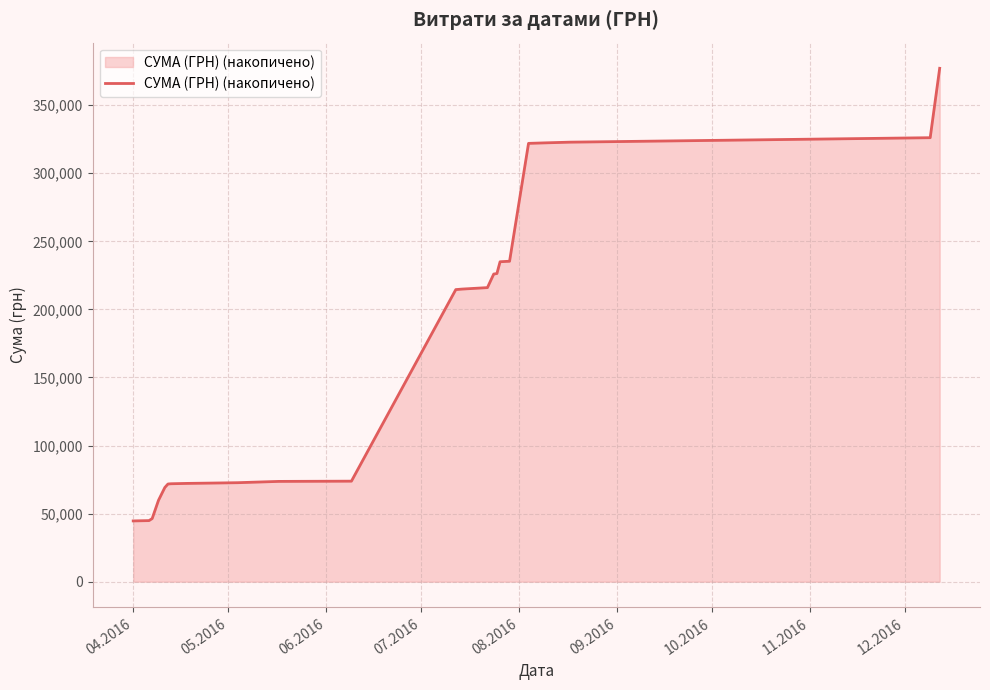

Does the chart display data point markers on the line(s)?

No